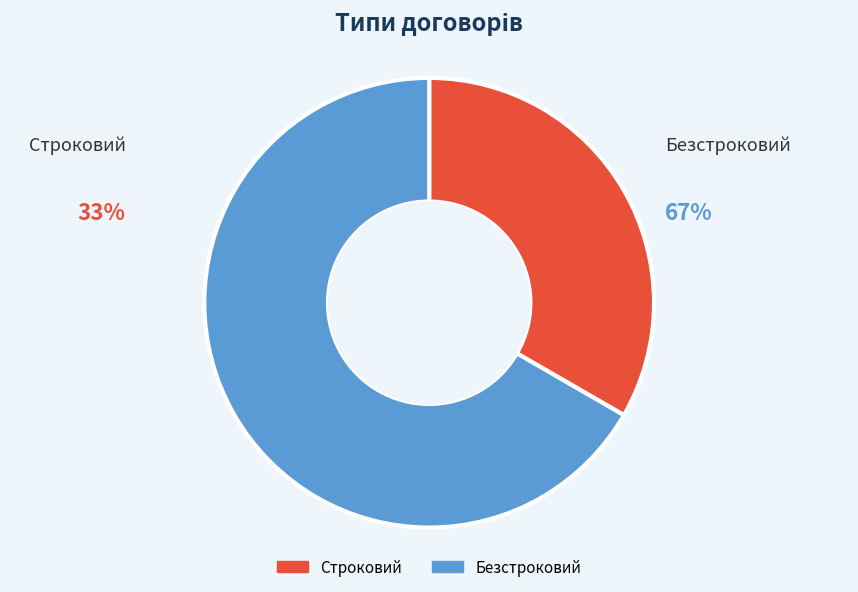

Is it true that Строковий is 43% of the pie?

False